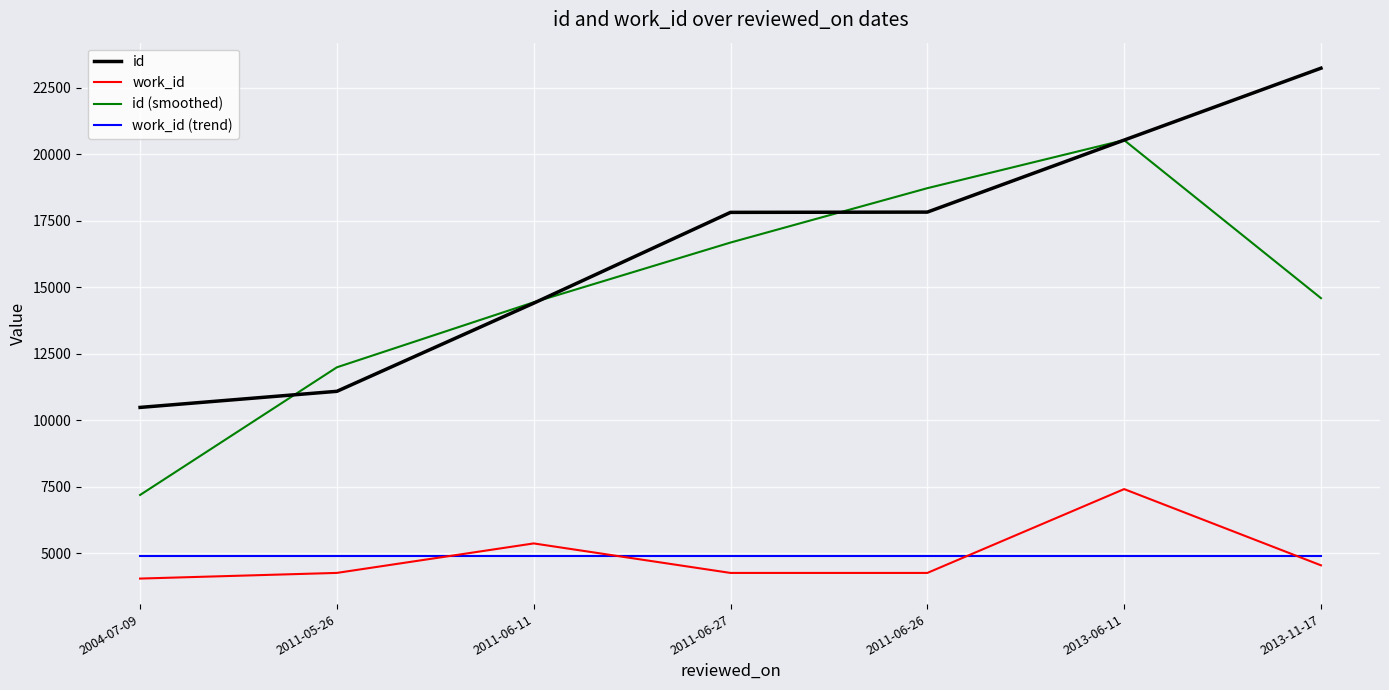

True or false: id (smoothed) has a value of 14429.3 at 2011-06-11.

True